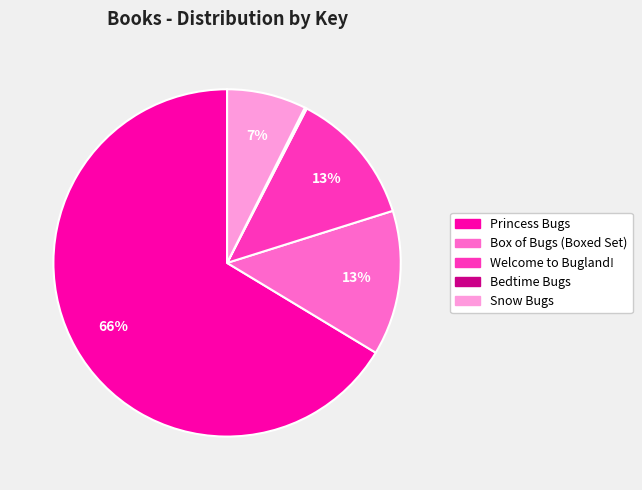

To the nearest percent, what is the combined percentage of Welcome to Bugland! and Snow Bugs?

20%